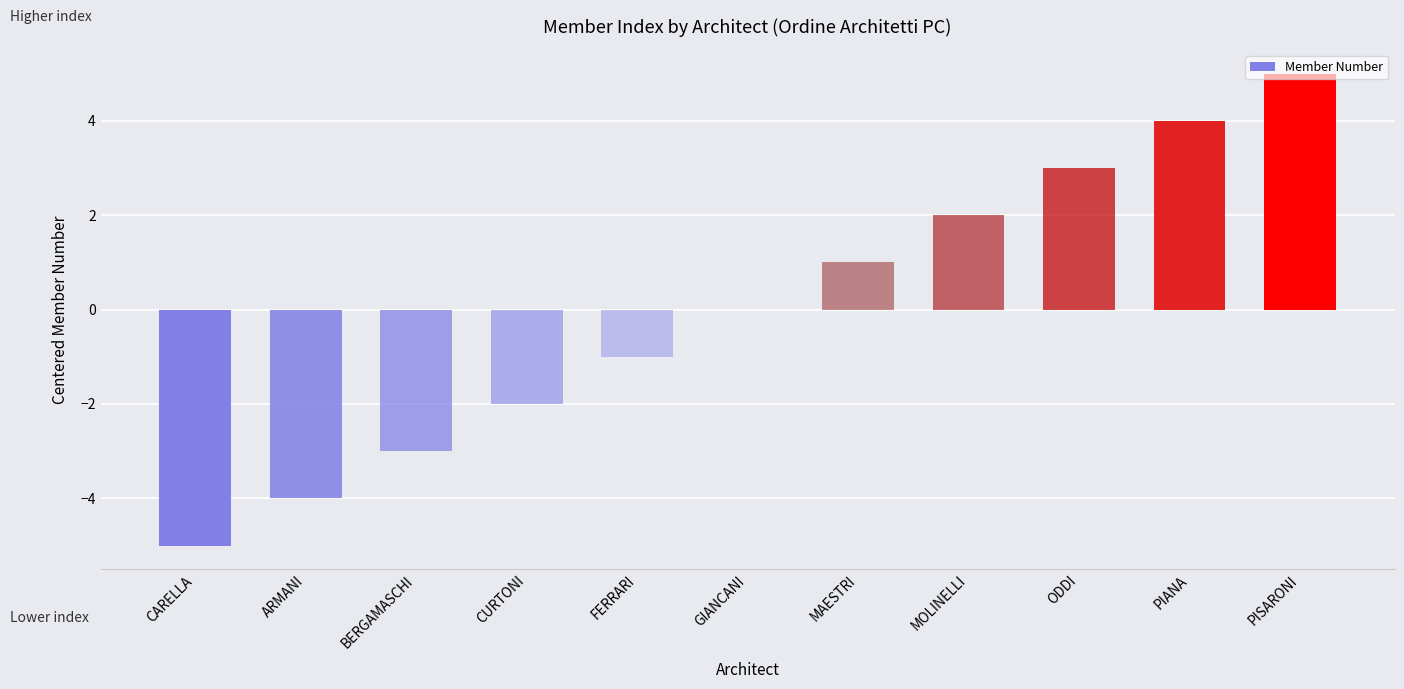

What is the greatest value displayed?

5